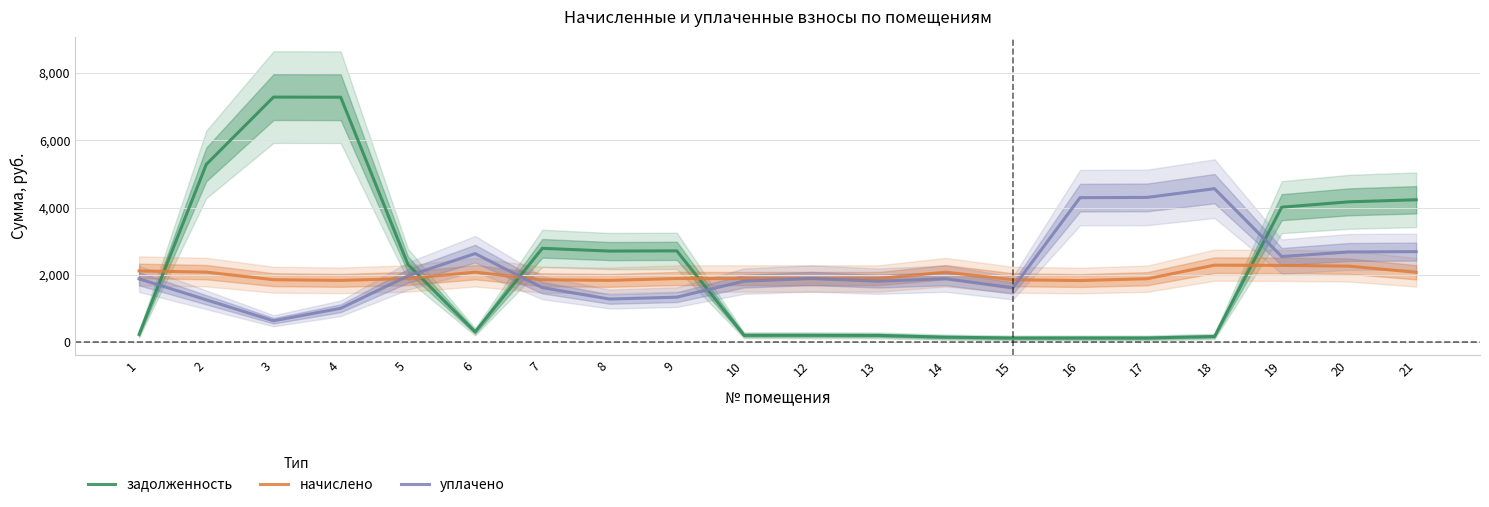

Which has a higher value, 19 or 8?

19